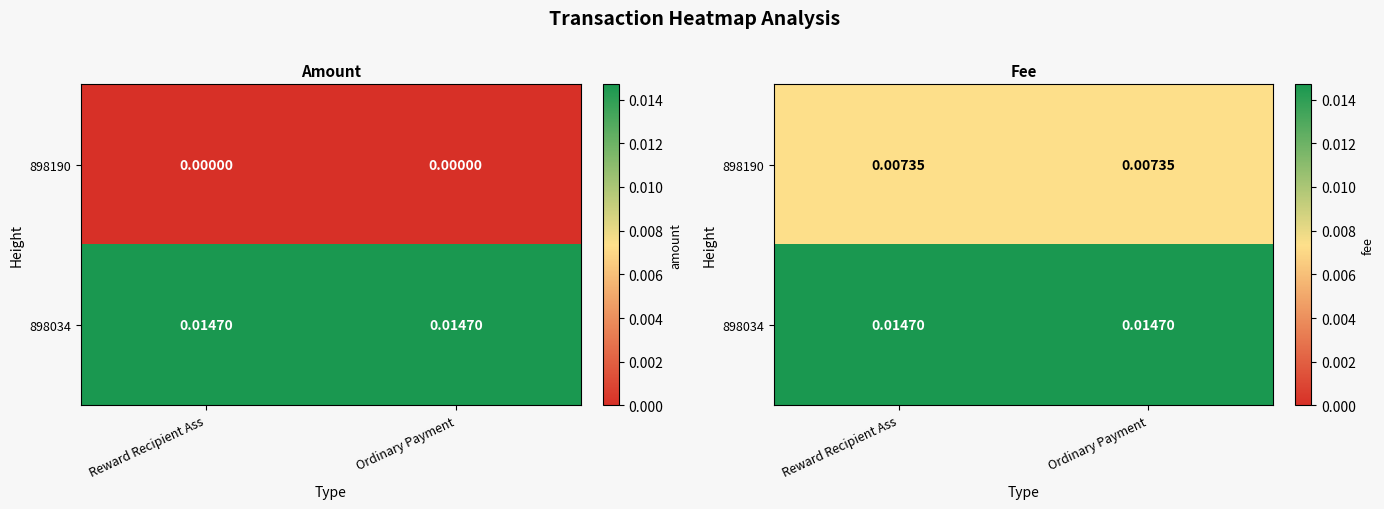

At how many categories does at least one series exceed 0?

2